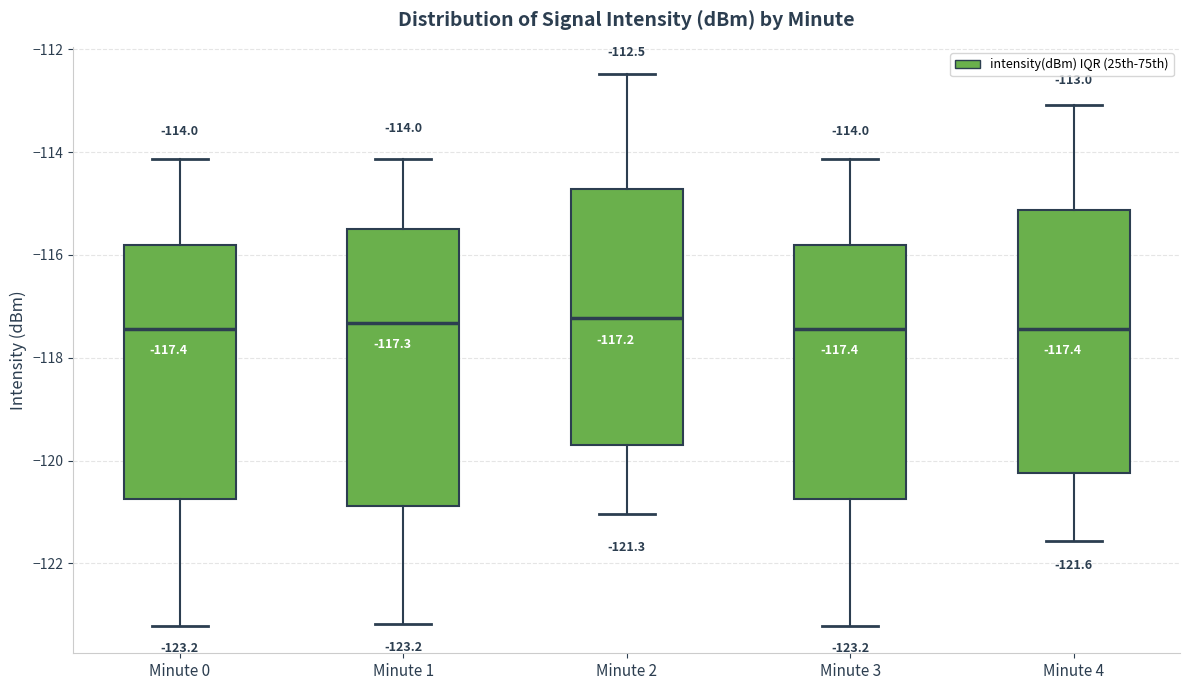

Which box is the tallest, from its lower edge to its upper edge?

Minute 1